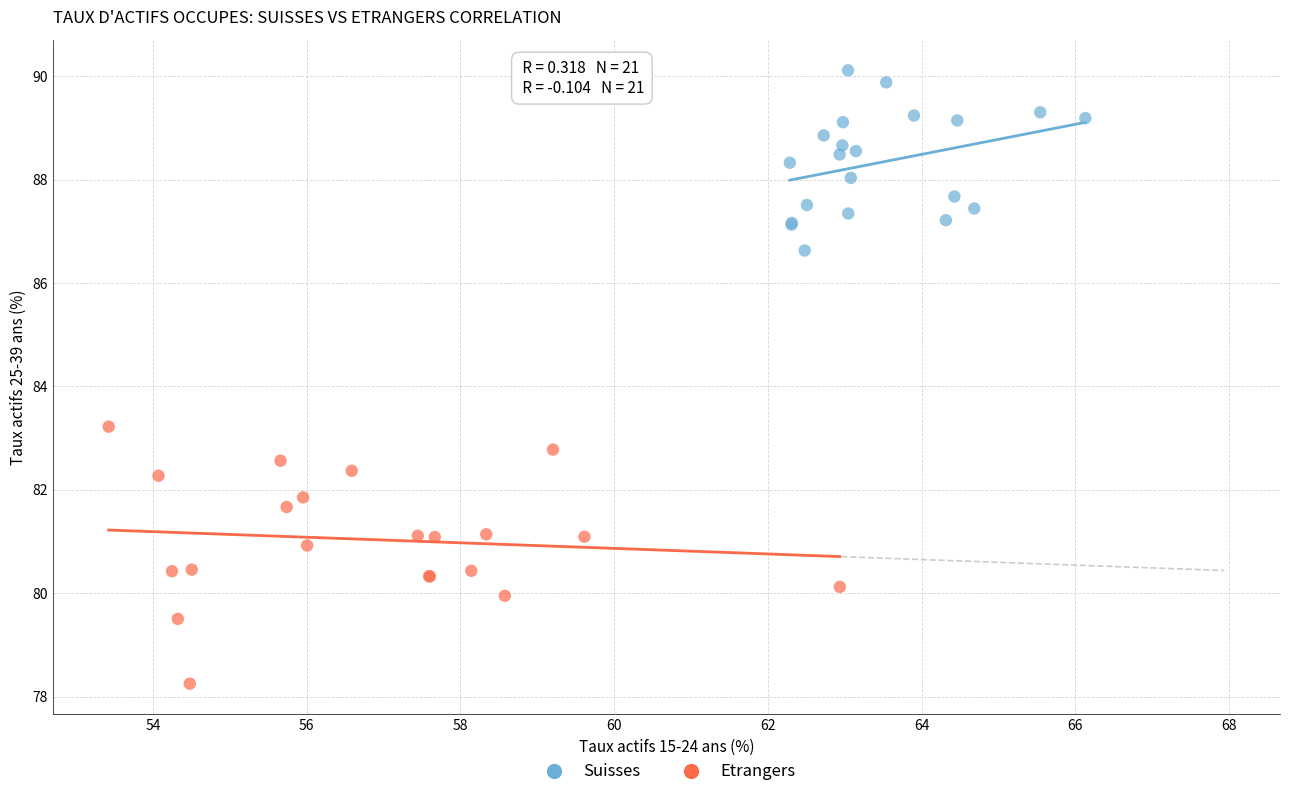

Which series contains the highest Y value?

Suisses